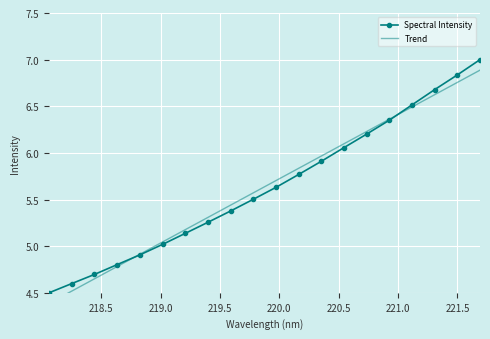

After their last crossing, which series has the higher values: Trend or Spectral Intensity?

Spectral Intensity